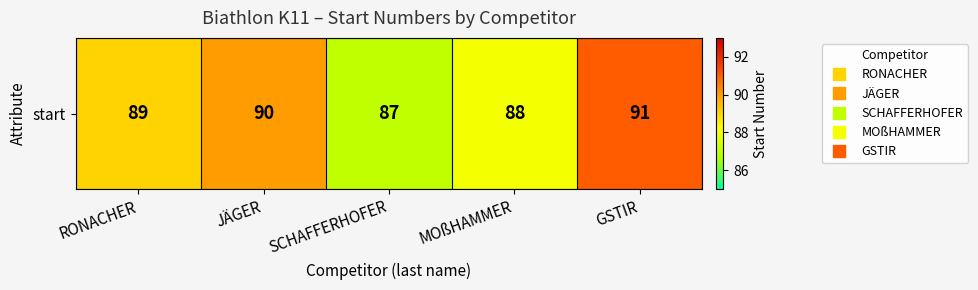

What is the greatest value displayed?

91